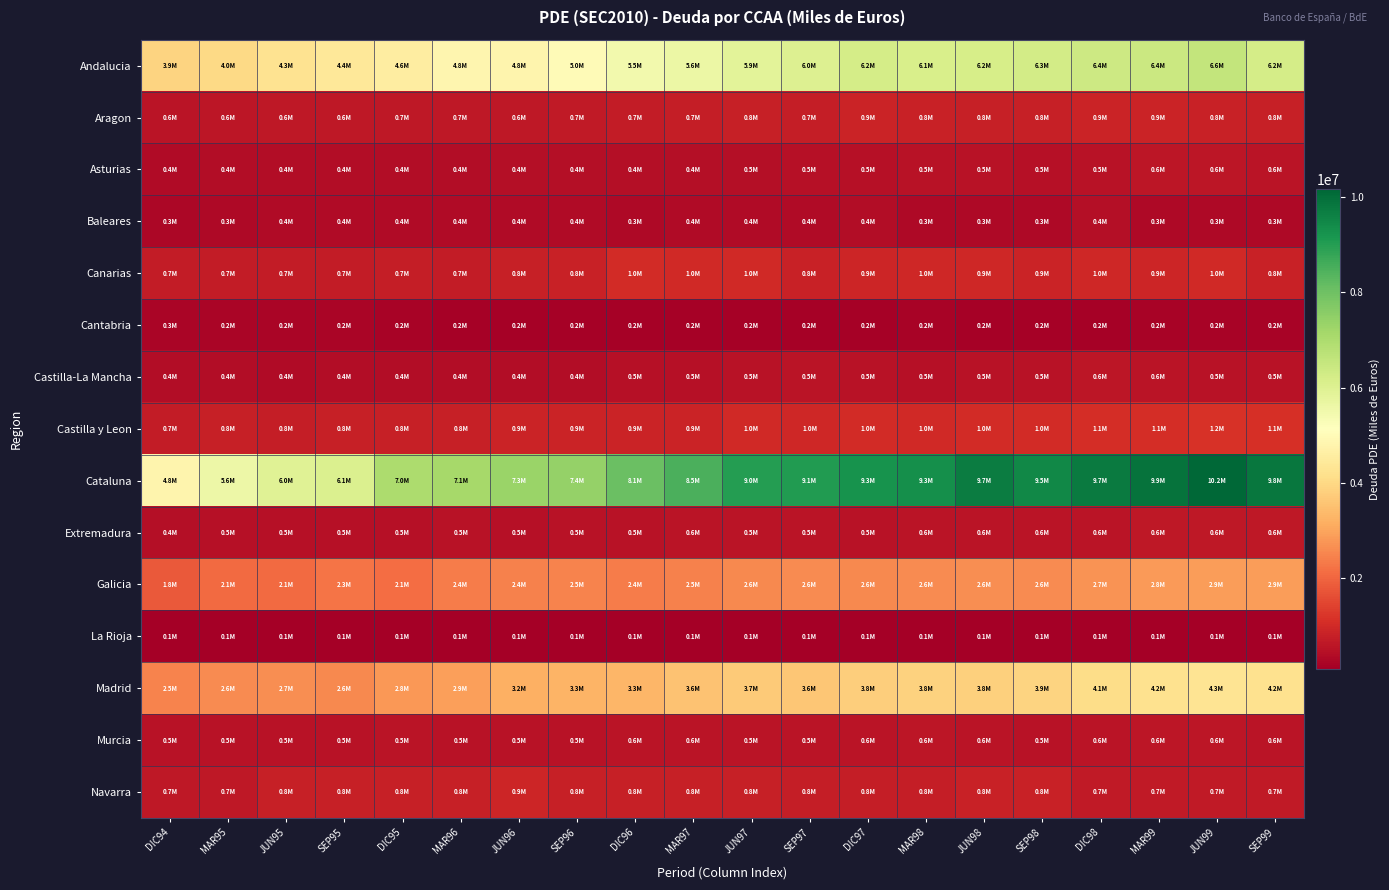

Count the number of data series in this chart.

15